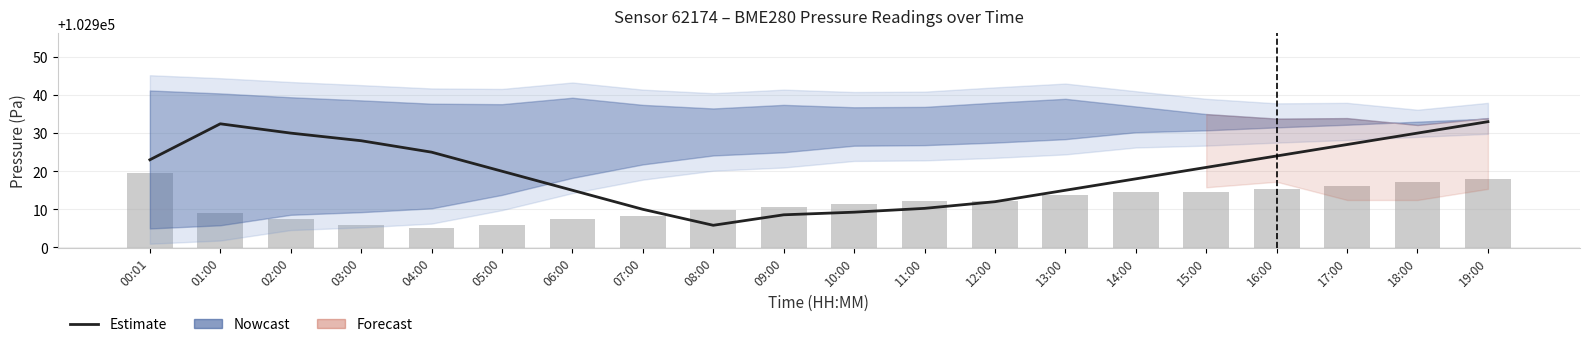

True or false: pressure has a value of 52080.9 at 03:00.

False